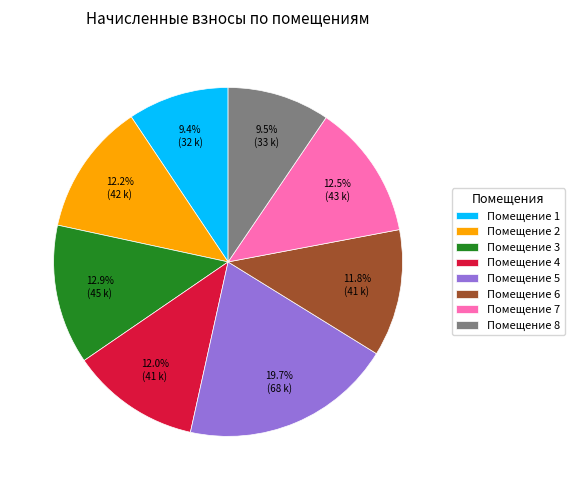

Is there a majority slice in this chart?

No